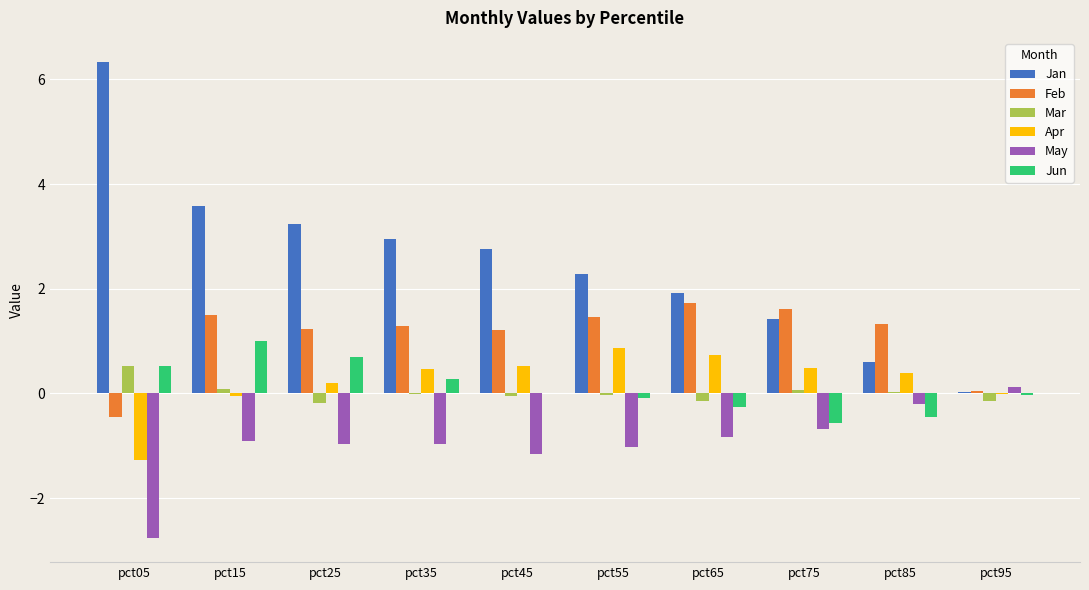

Is the value of Feb at pct15 greater than the value of May at pct35?

Yes